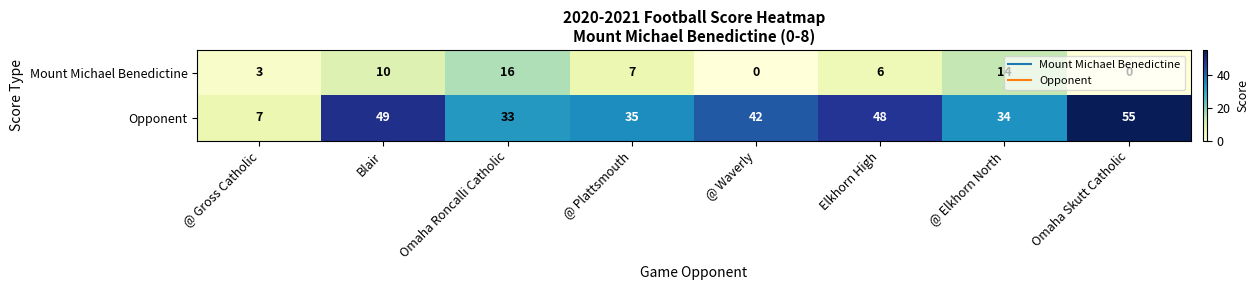

Rank the series by their maximum value, from lowest to highest.

Mount Michael Benedictine, Opponent